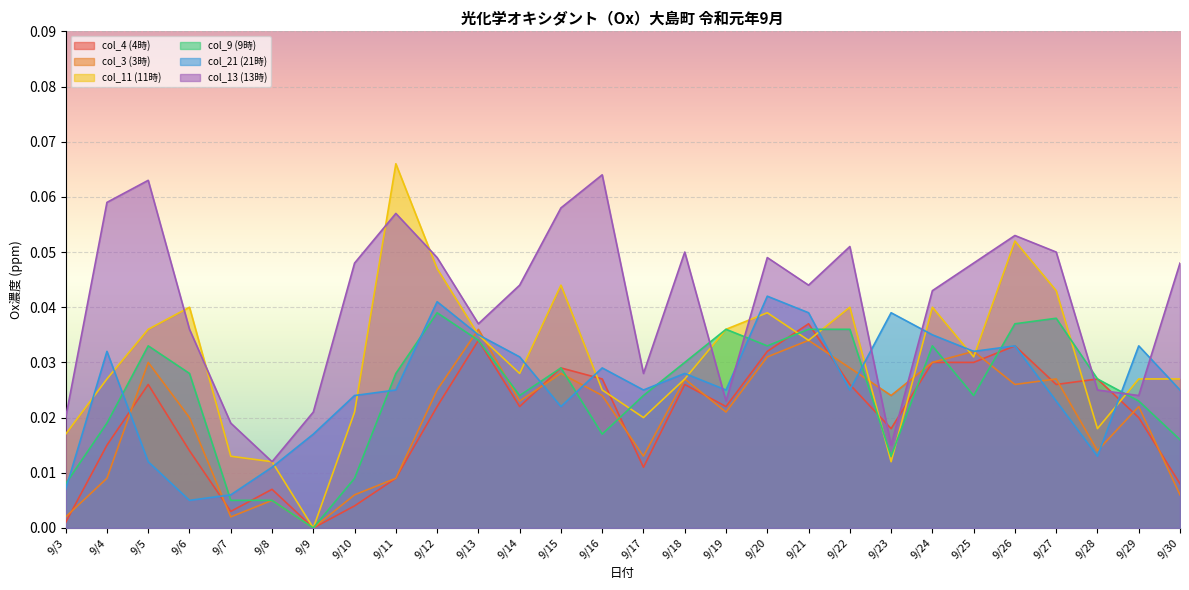

How many lines are shown in the chart?

6